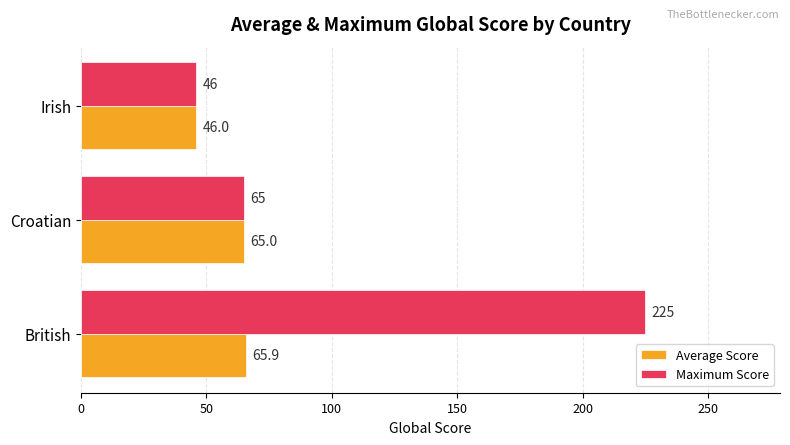

What are all the series names shown in the legend?

Average Score, Maximum Score